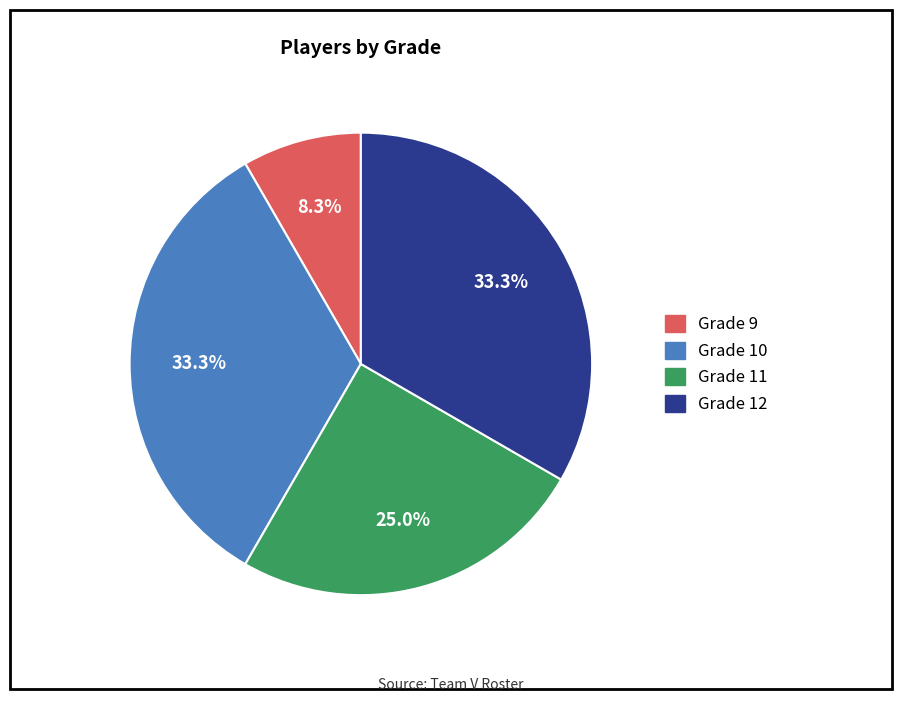

To the nearest percent, what is the combined percentage of Grade 11 and Grade 12?

58%